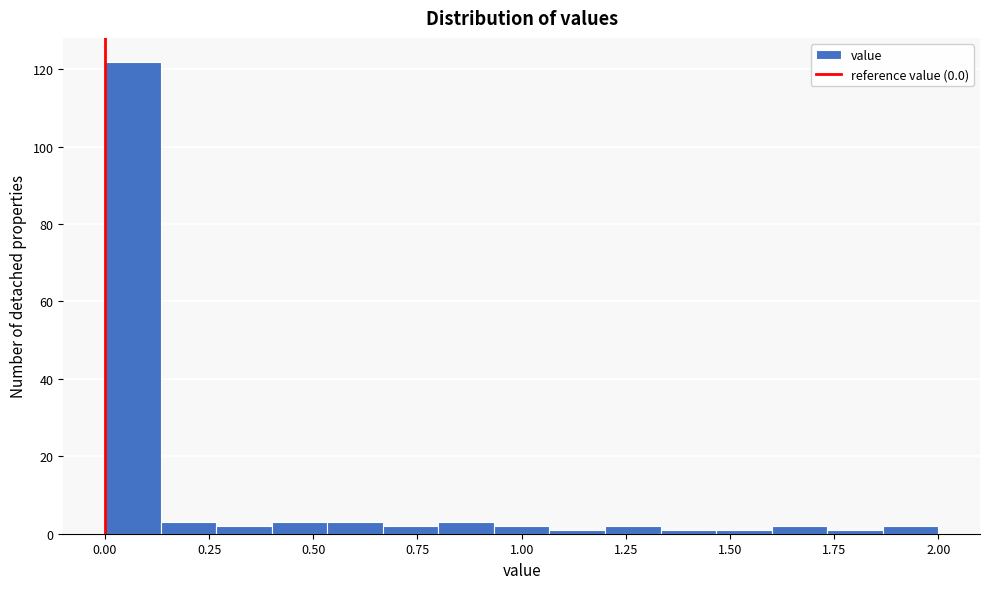

Read against the x-axis, roughly where is the centre of the tallest bar?

0.05